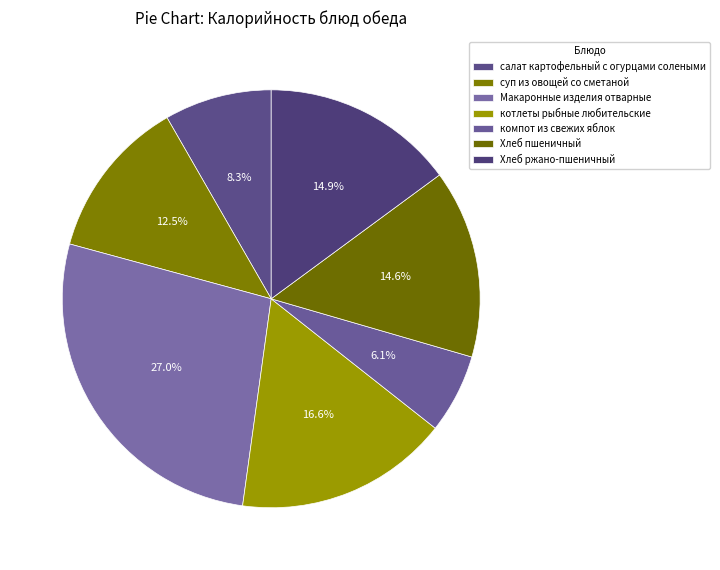

Is it true that суп из овощей со сметаной is 12% of the pie?

True